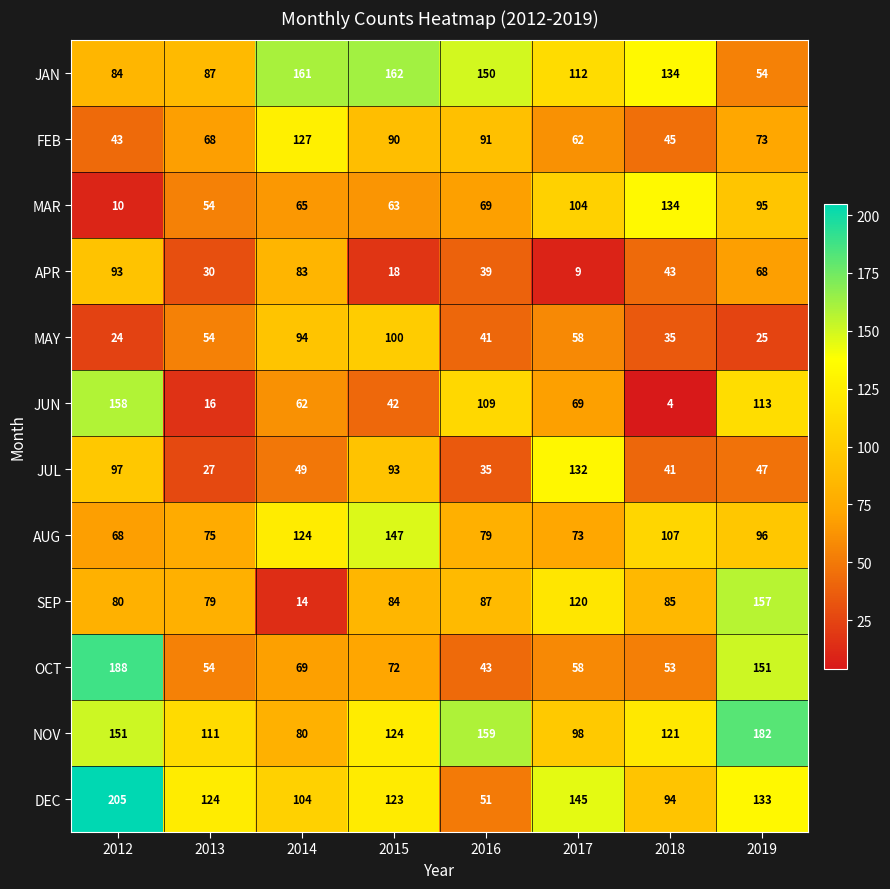

What is the smallest value displayed?

4